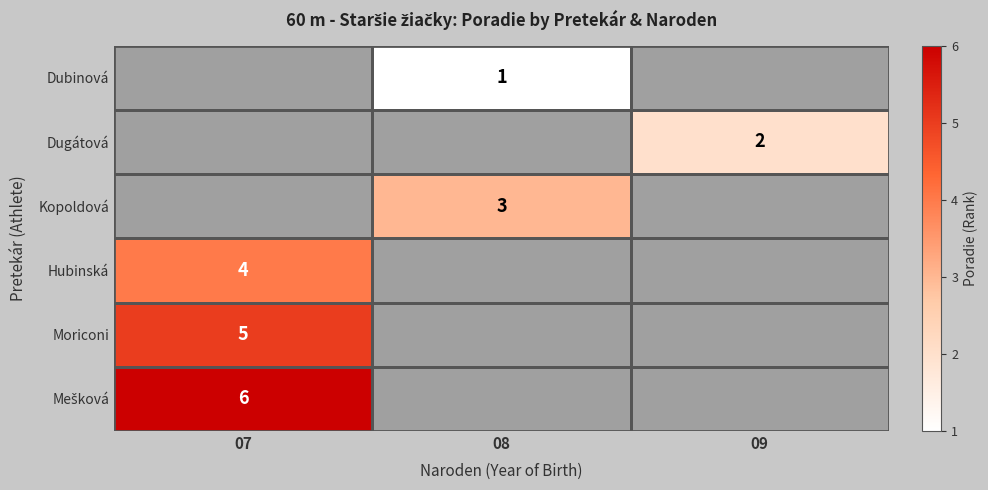

Is it true that Moriconi equals 5.0 at 07?

True